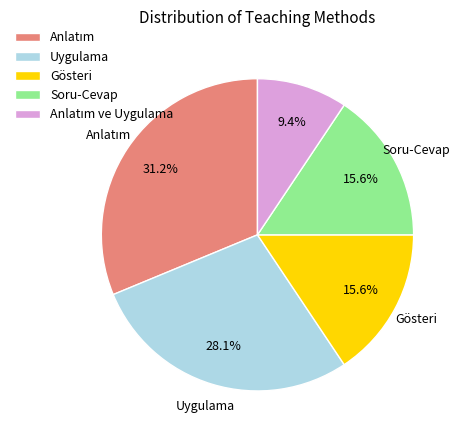

How many segments does this pie chart have?

5